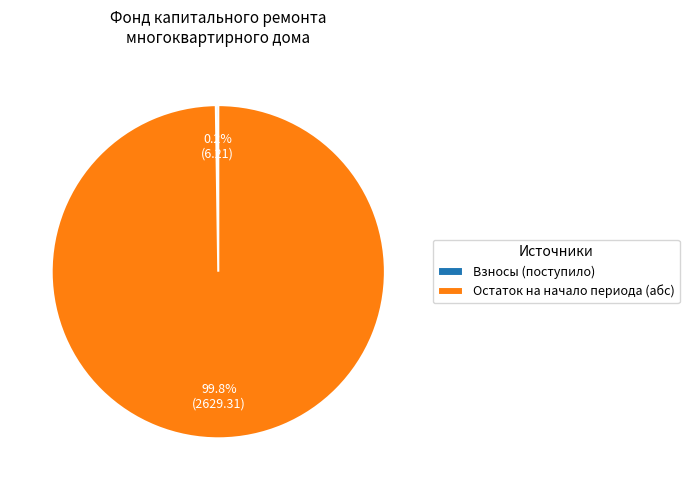

Which slice is the largest?

Остаток на начало периода (абс)